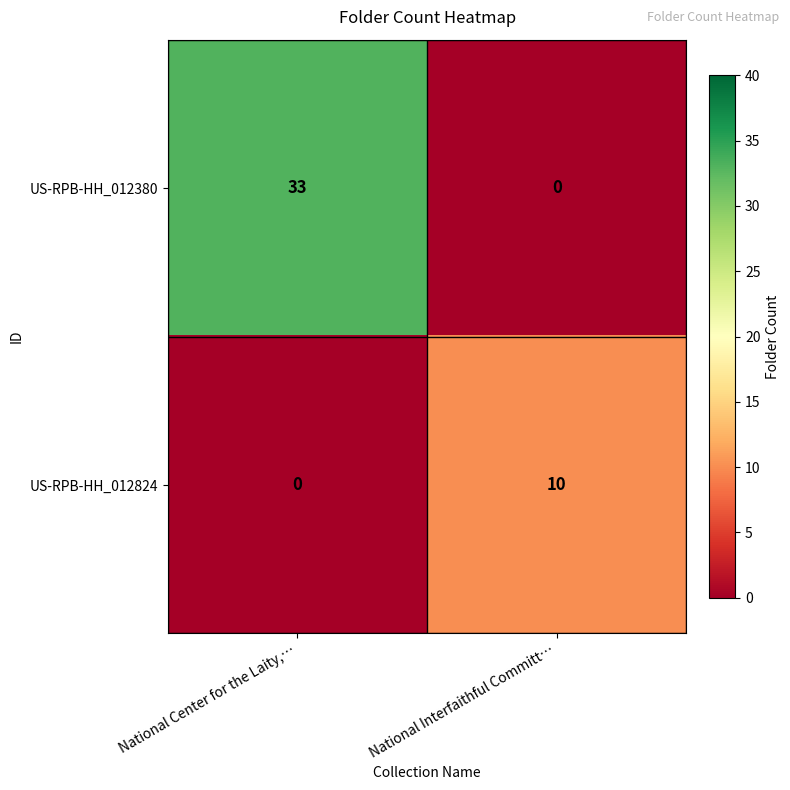

What is the maximum value shown in the chart?

33